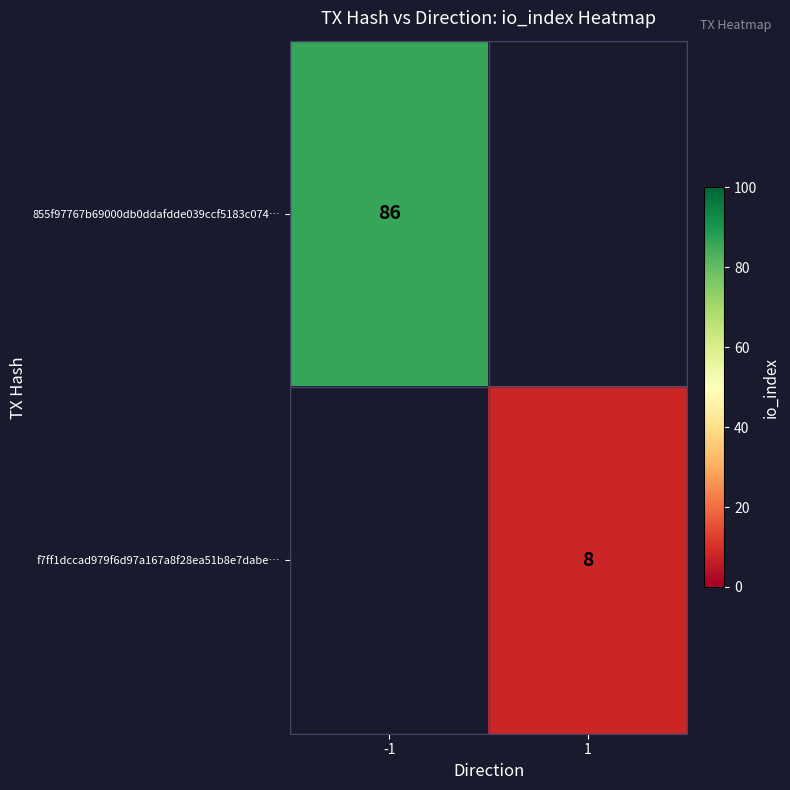

Is the value of f7ff1dccad979f6d97a167a8f28ea51b8e7dabe… at 1 greater than the value of 855f97767b69000db0ddafdde039ccf5183c074… at -1?

No